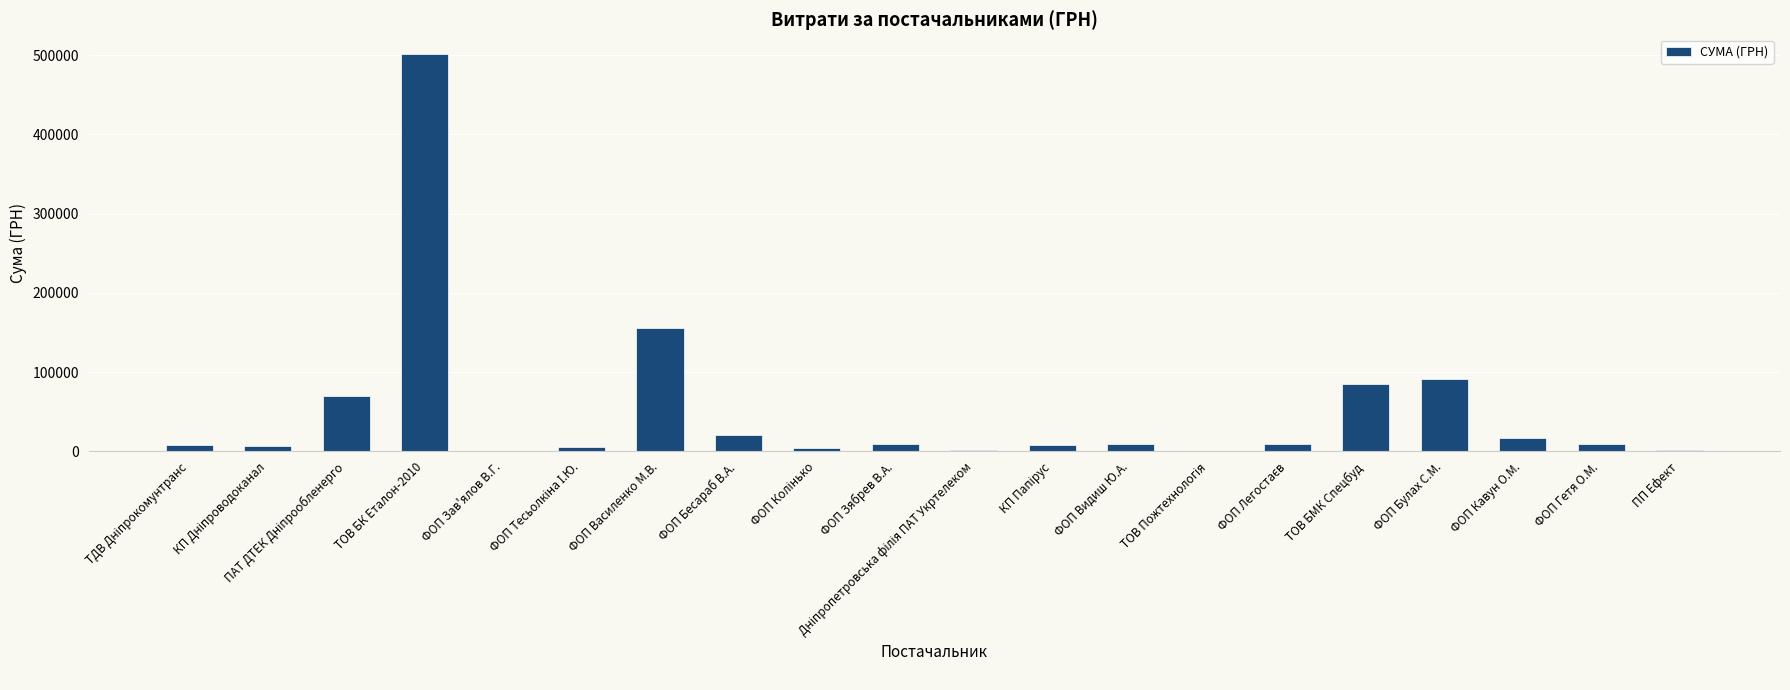

At which category does the chart reach its peak across all series?

ТОВ БК Еталон-2010